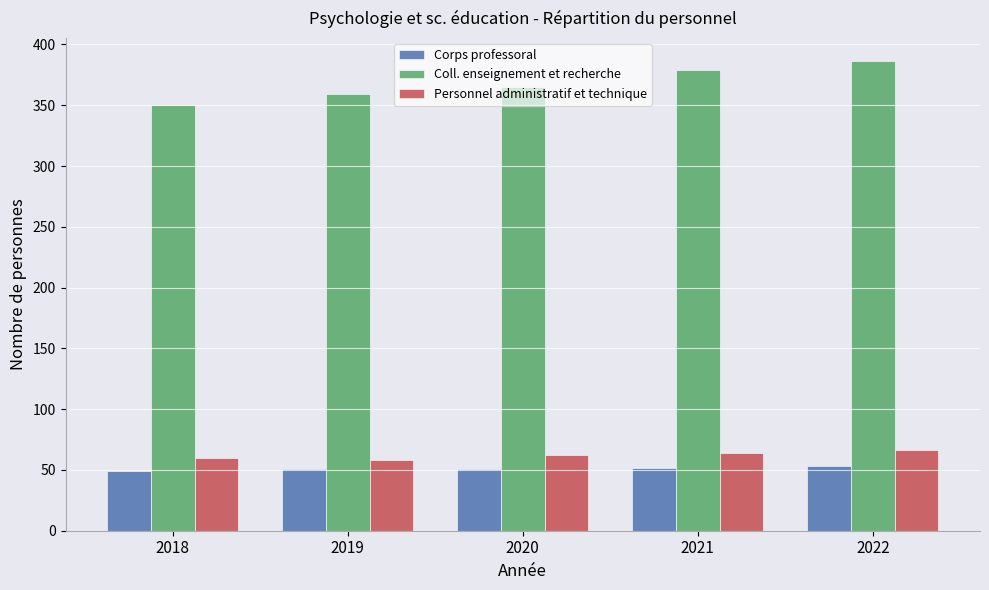

What is the highest value of the Coll. enseignement et recherche series?

386